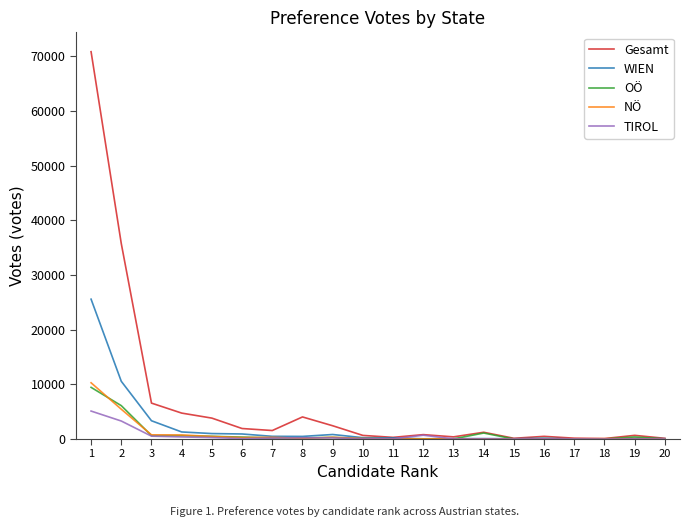

What is the maximum value shown in the chart?

70821